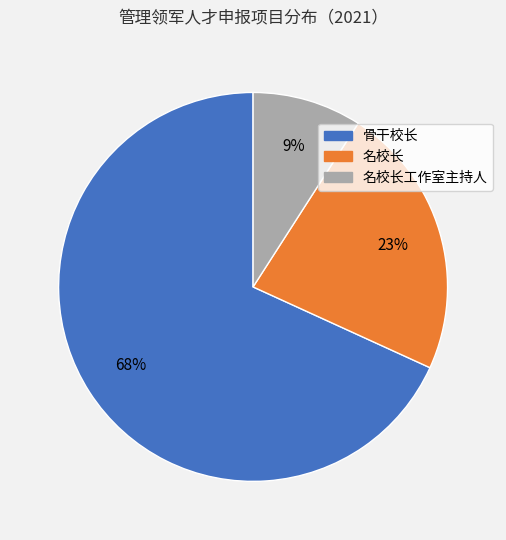

How many segments does this pie chart have?

3